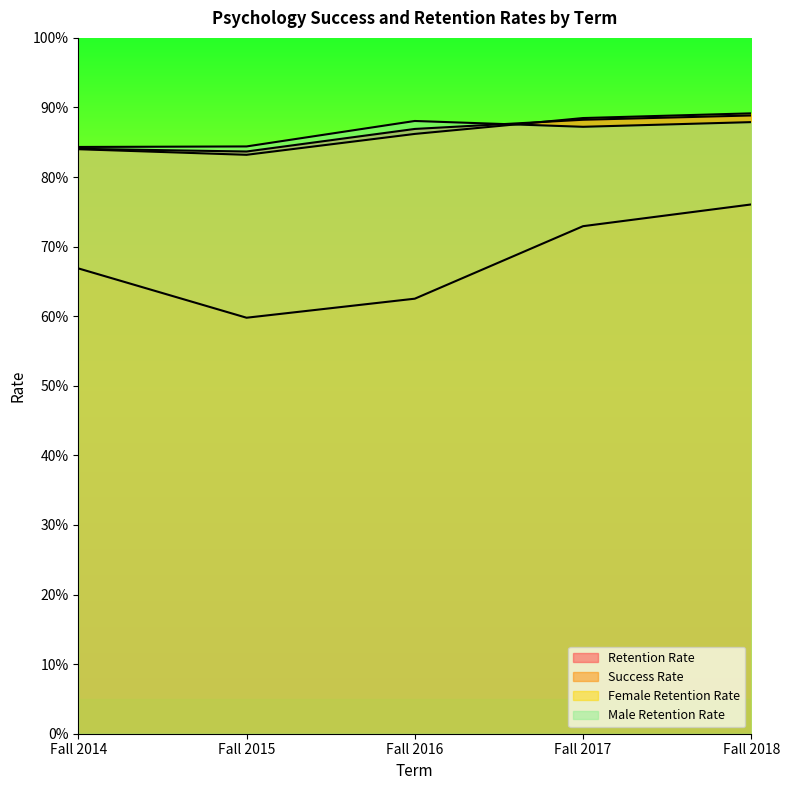

At which category is the sum across all series the highest?

Fall 2018